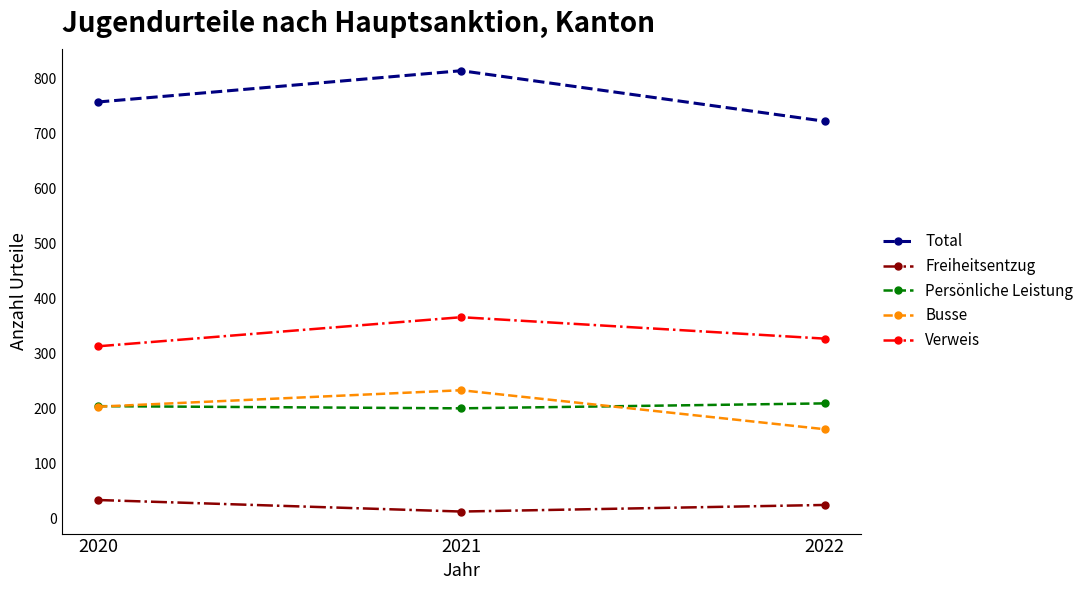

What is the difference between the Busse values at 2021 and 2022?

71